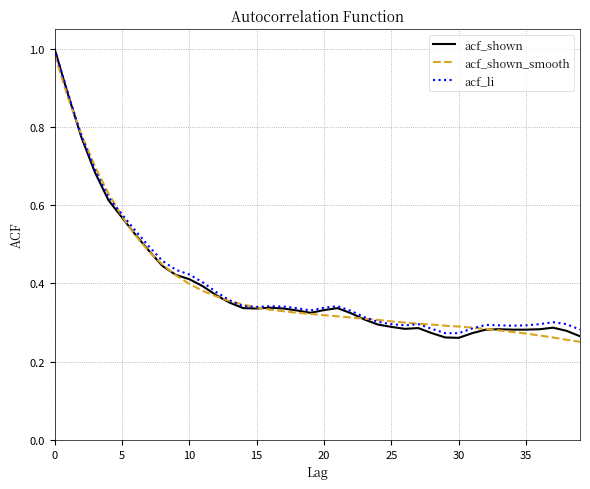

Which series has the widest spread of values?

acf_shown